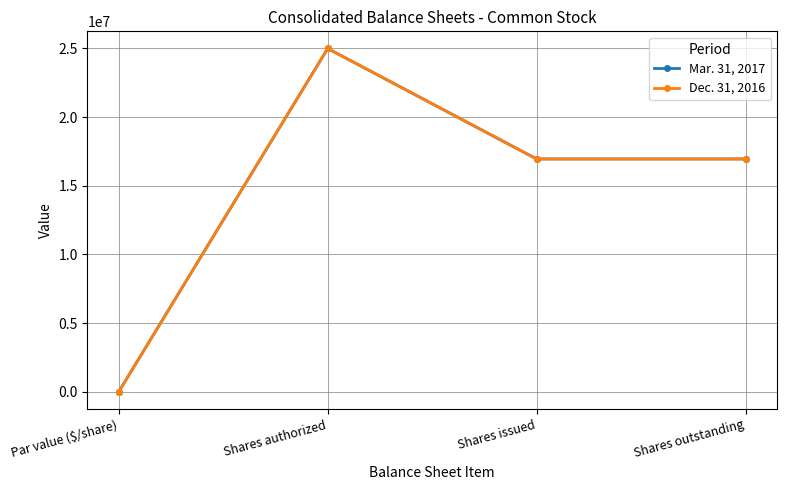

Is this an area chart (filled region under the line)?

No